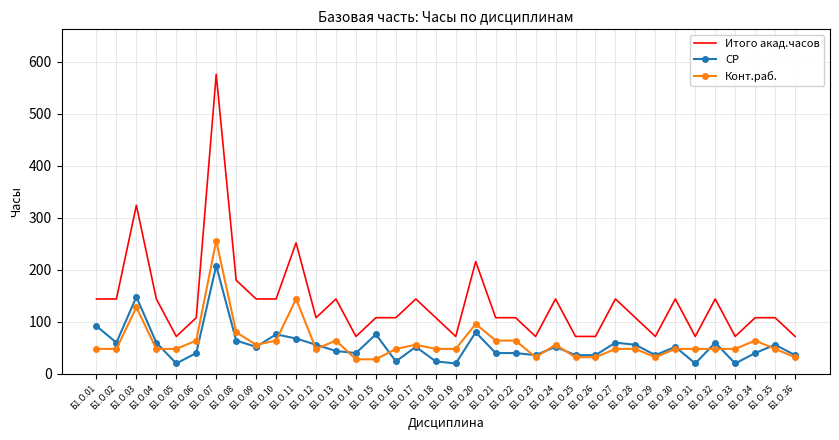

The value of Итого акад.часов at Б1.О.28 is 108. True or false?

True